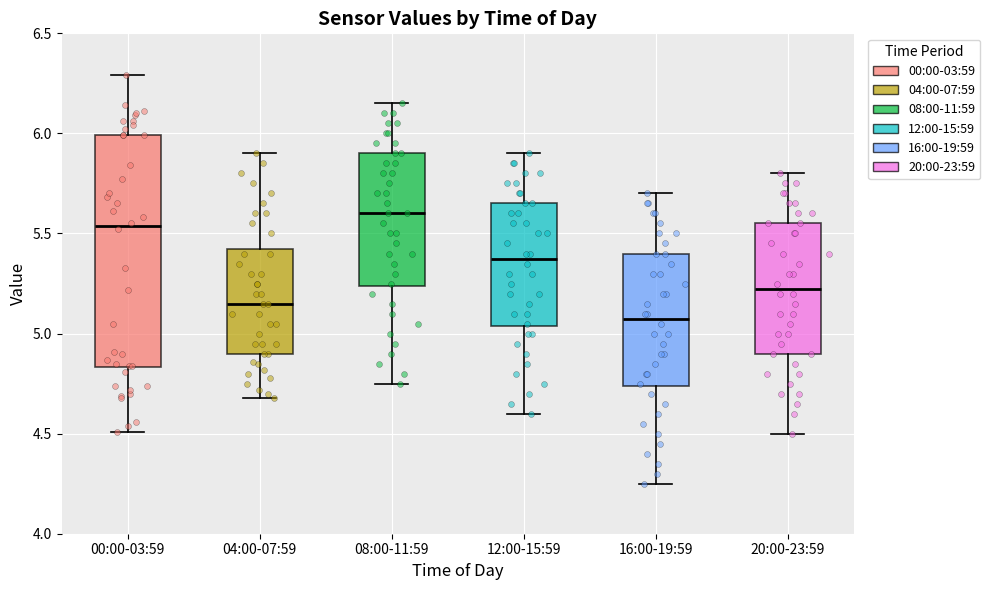

Reading left to right, transcribe this box plot: for each box, give where its median line is, the range the box spans, and where its two whiskers end, as read against the y-axis. The values are not printed on the chart, so give them approximately, as read against the axis.

00:00-03:59: median 5.55, box 4.85 to 6.00, whiskers 4.50 to 6.30
04:00-07:59: median 5.15, box 4.90 to 5.45, whiskers 4.70 to 5.90
08:00-11:59: median 5.60, box 5.25 to 5.90, whiskers 4.75 to 6.15
12:00-15:59: median 5.40, box 5.05 to 5.65, whiskers 4.60 to 5.90
16:00-19:59: median 5.10, box 4.75 to 5.40, whiskers 4.25 to 5.70
20:00-23:59: median 5.25, box 4.90 to 5.55, whiskers 4.50 to 5.80